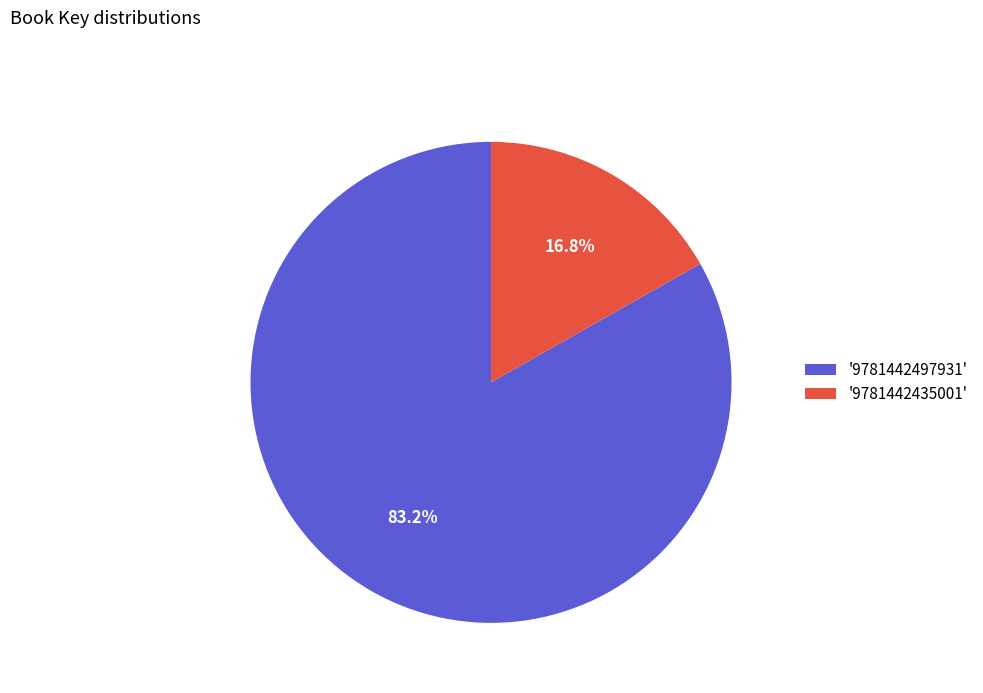

Which has a higher value, '9781442497931' or '9781442435001'?

'9781442497931'